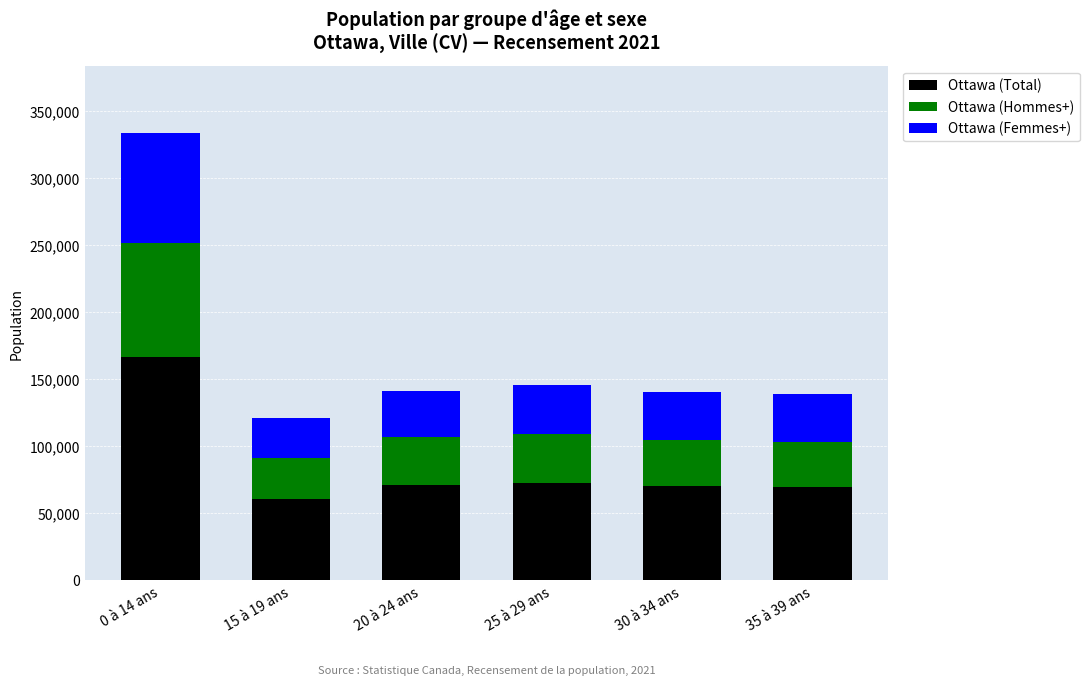

What are all the series names shown in the legend?

Ottawa (Total), Ottawa (Hommes+), Ottawa (Femmes+)